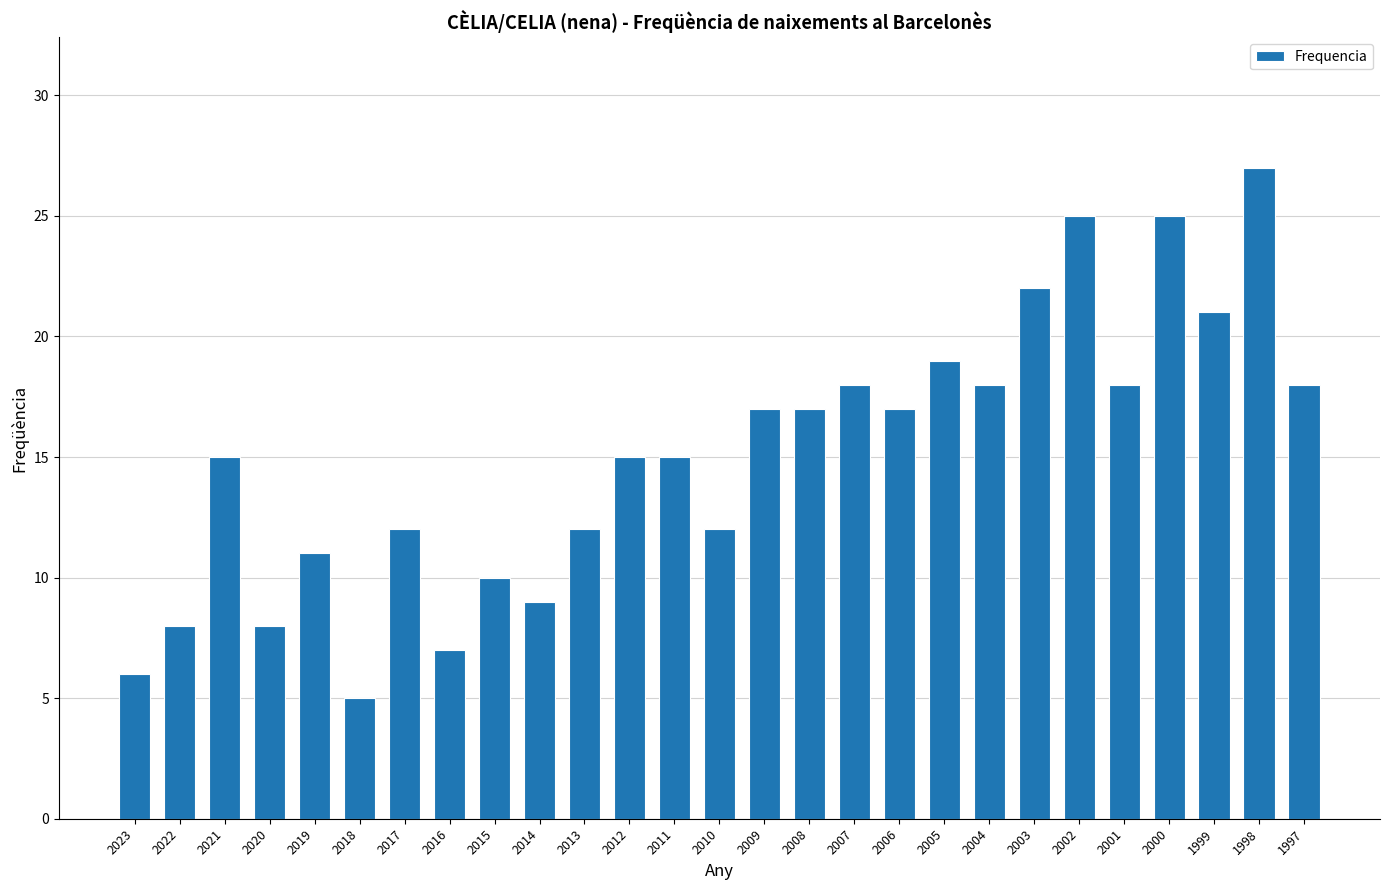

What is the value of the 2nd bar from the left?

8